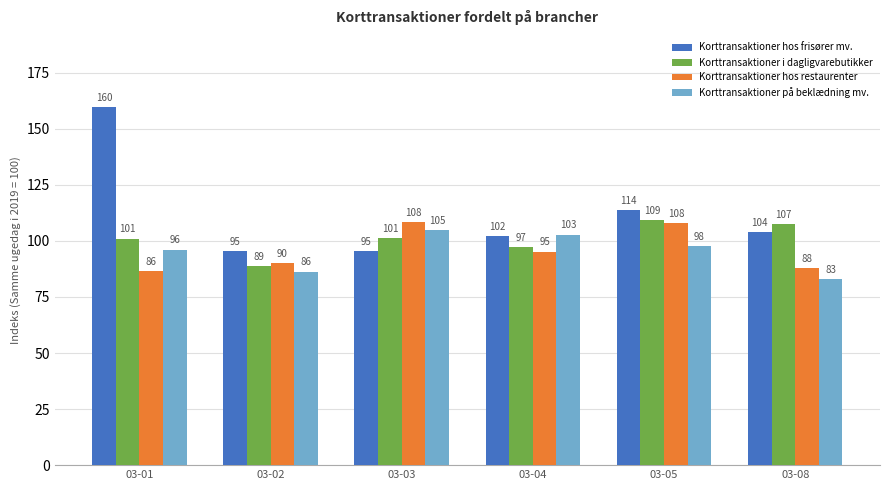

Rank the series at 03-03 from lowest to highest value.

Korttransaktioner hos frisører mv., Korttransaktioner i dagligvarebutikker, Korttransaktioner på beklædning mv., Korttransaktioner hos restaurenter